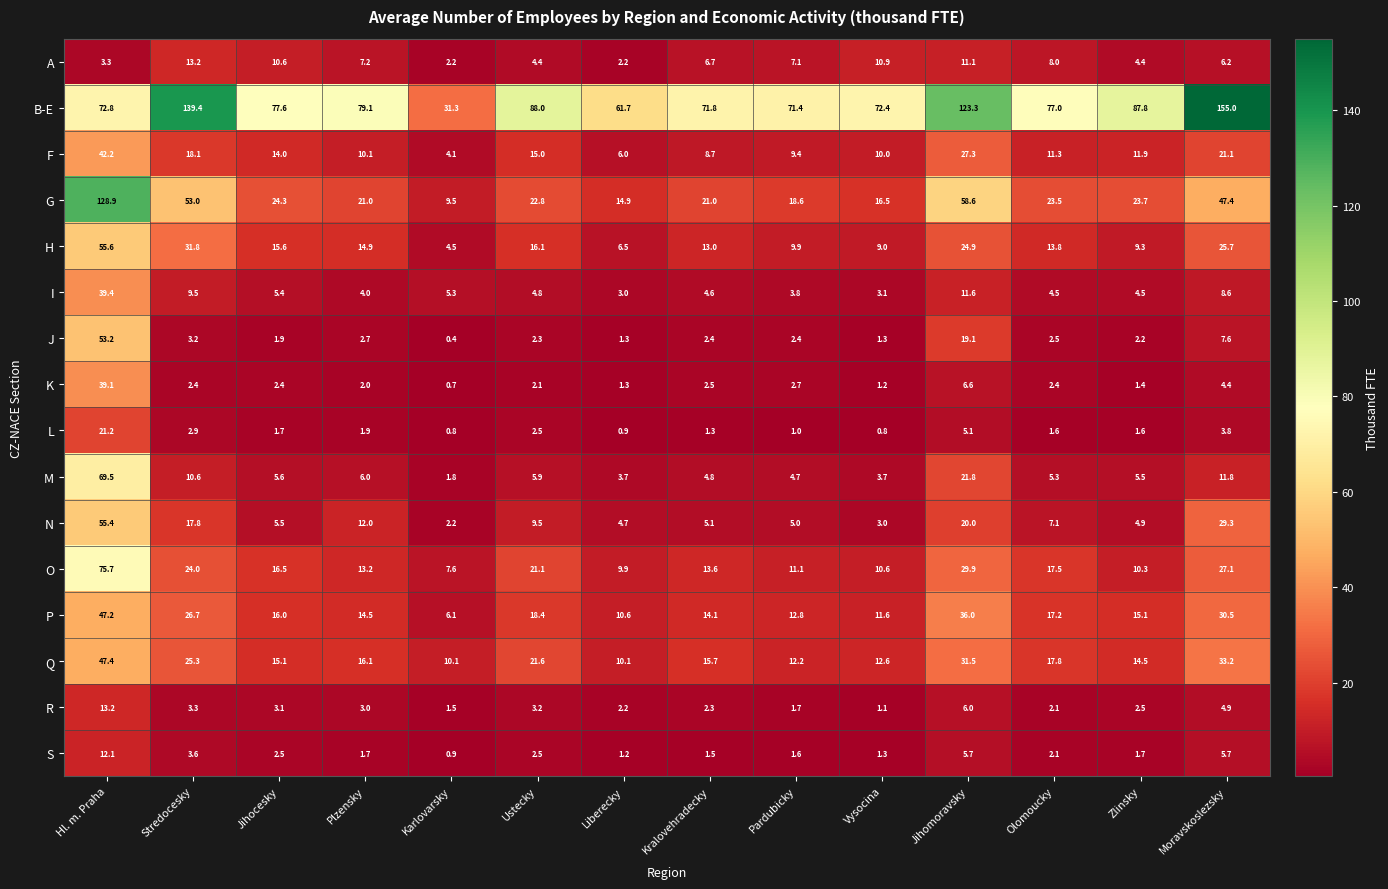

True or false: L has a value of 27.6 at Hl. m. Praha.

False